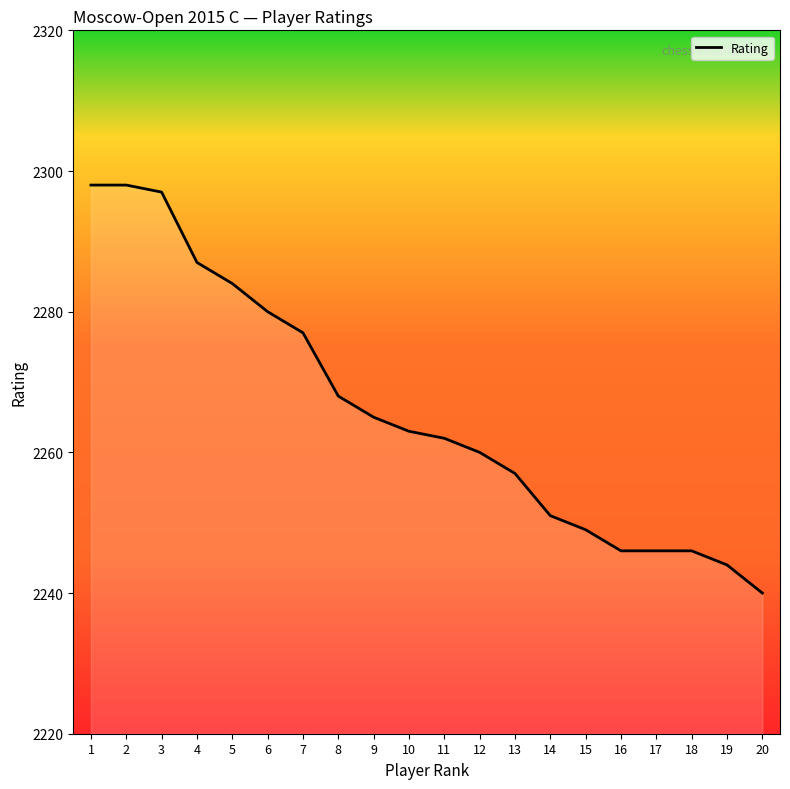

Reading left to right, transcribe all the data shown in this chart.

1=2298	2=2298	3=2297	4=2287	5=2284	6=2280	7=2277	8=2268	9=2265	10=2263	11=2262	12=2260	13=2257	14=2251	15=2249	16=2246	17=2246	18=2246	19=2244	20=2240